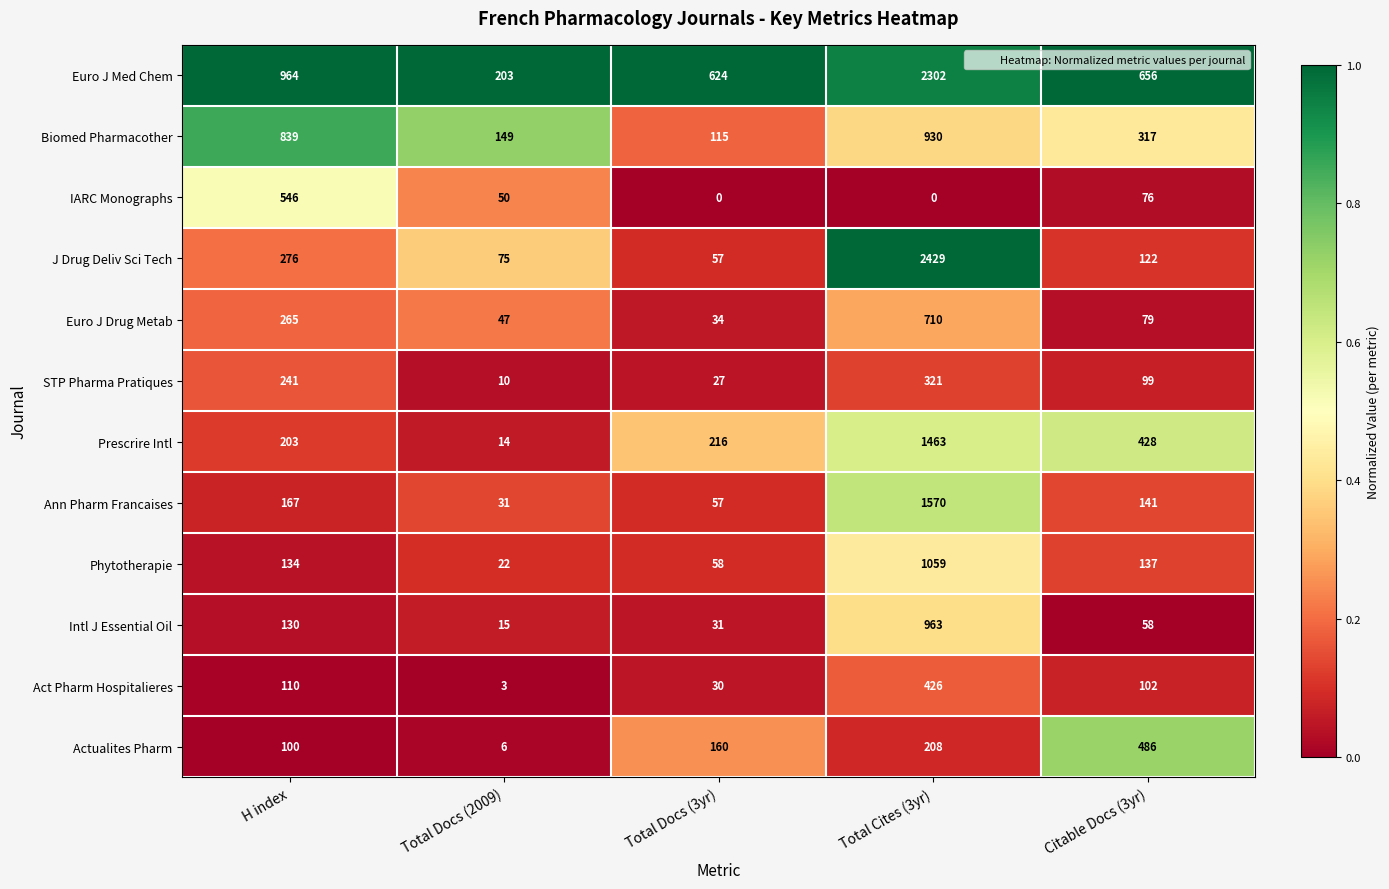

At how many categories does at least one series exceed 0?

5